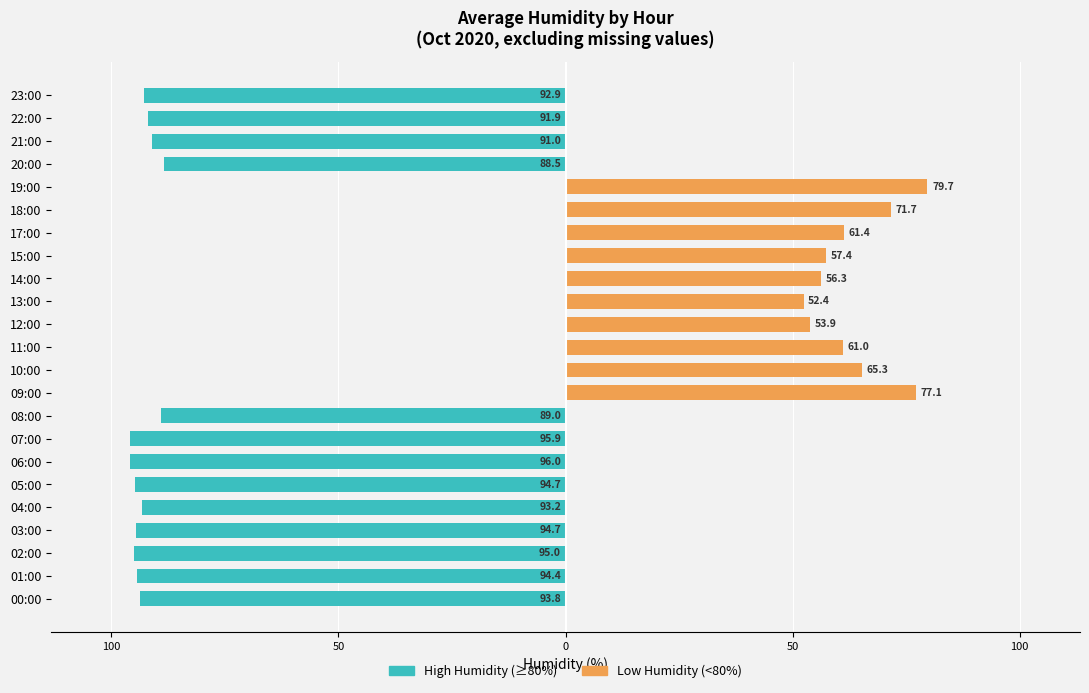

At which label is Low Humidity (<80%) closest to 39?

13:00